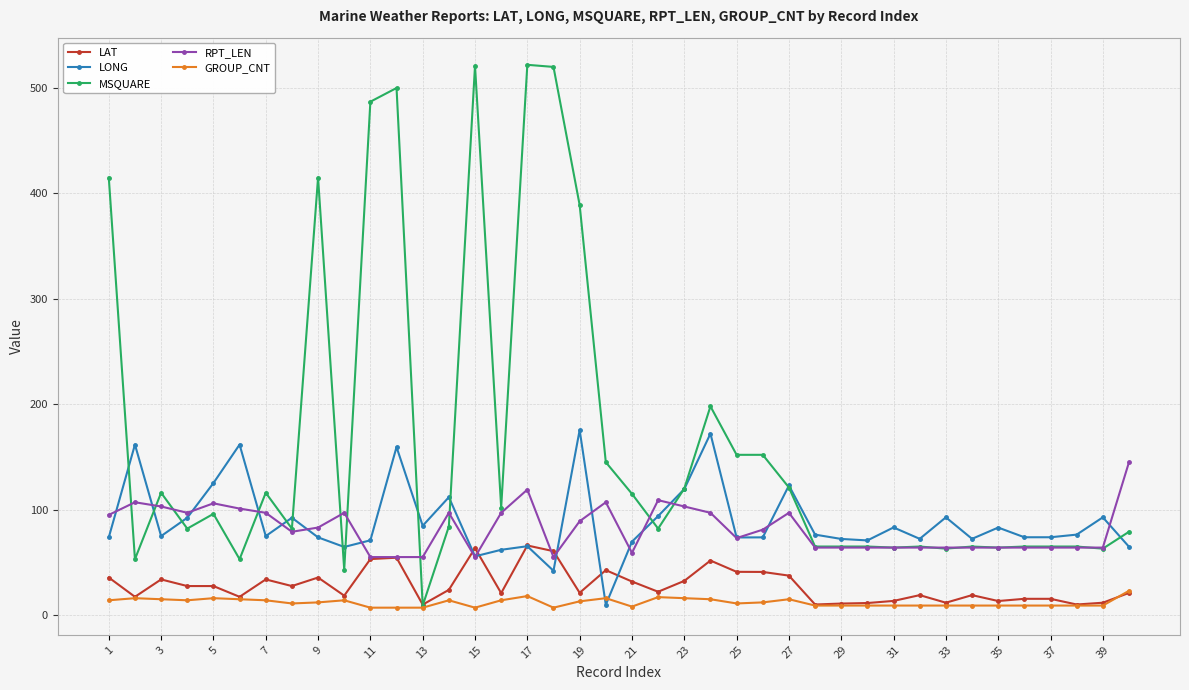

What is the greatest value displayed?

522.0